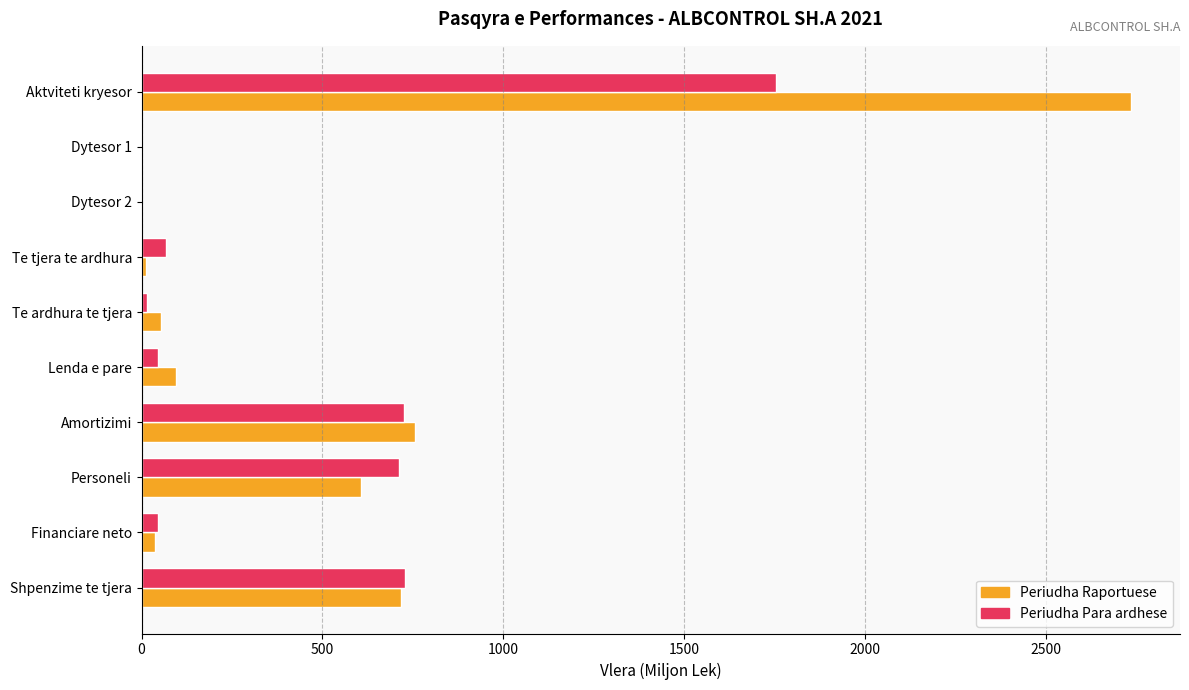

The value of Periudha Para ardhese at Te tjera te ardhura is 66.8. True or false?

True